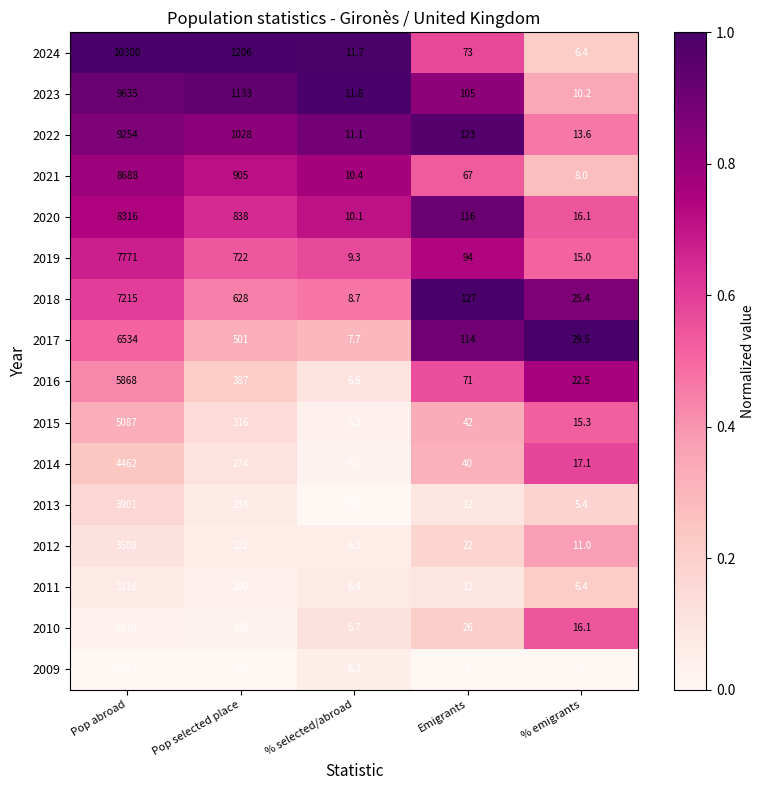

At which category is the sum across all series the highest?

Pop abroad